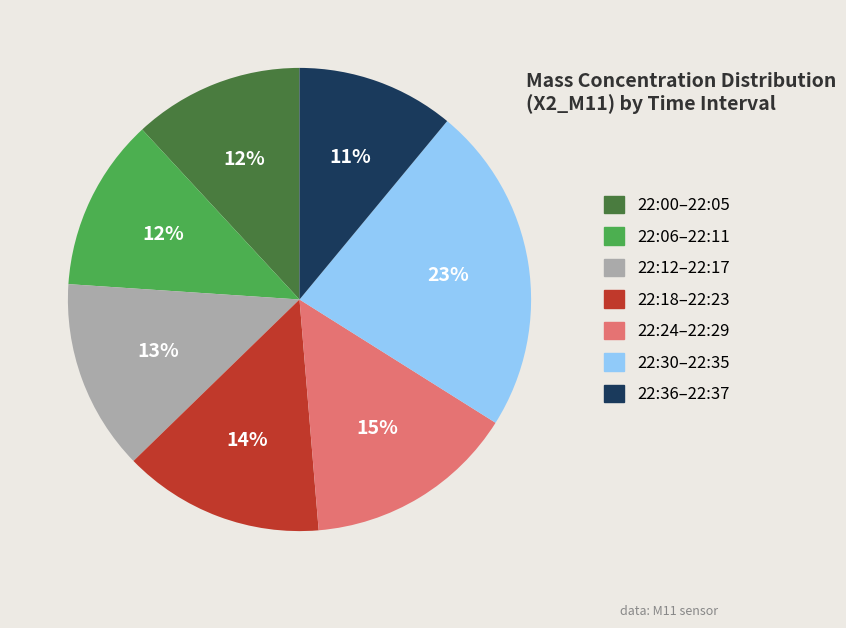

To the nearest percent, what is the average slice percentage?

14%